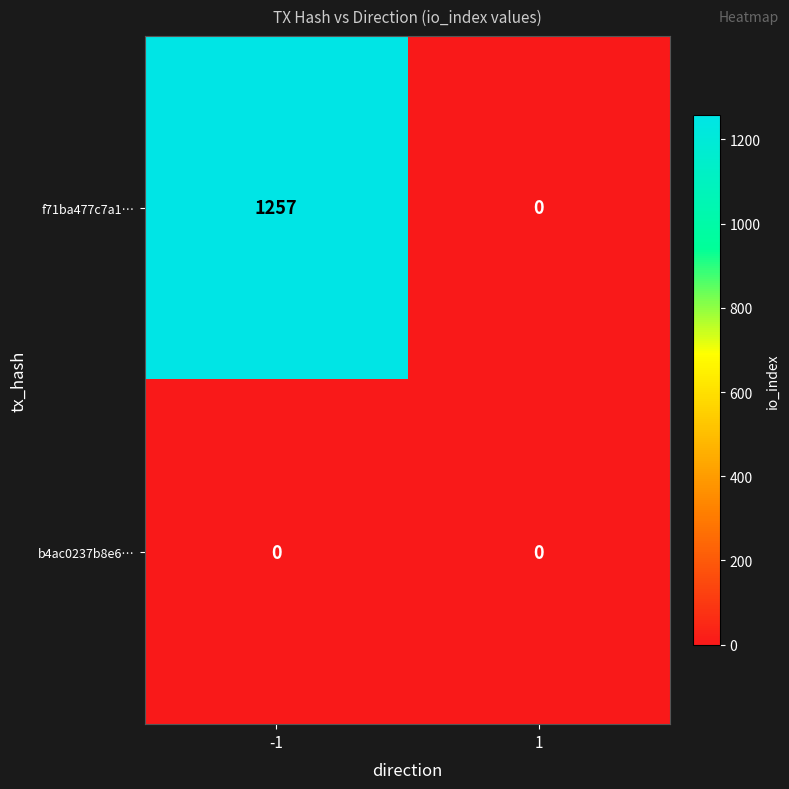

Which series has the widest spread of values?

f71ba477c7a1…